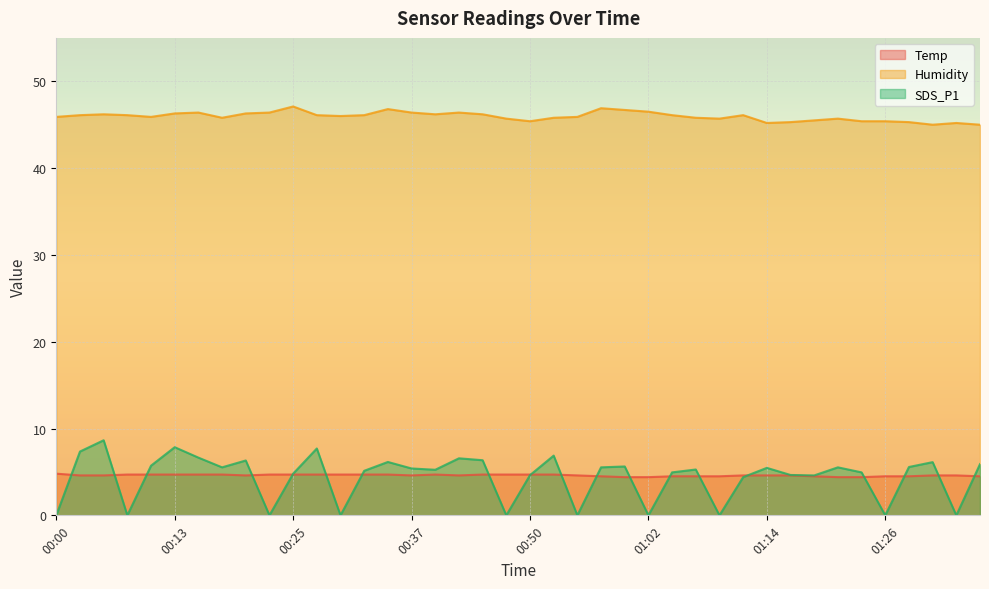

At which category does Humidity reach its first local valley?

00:10